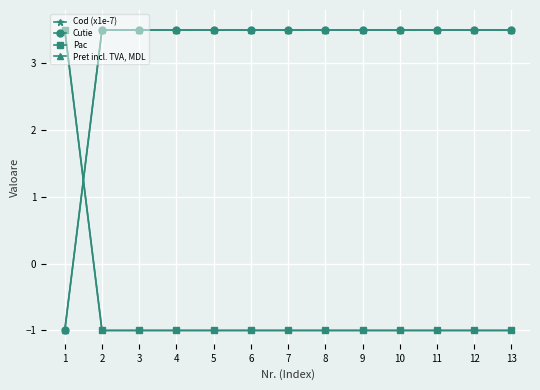

What is the spread (max minus min) of values at 1?

4.5